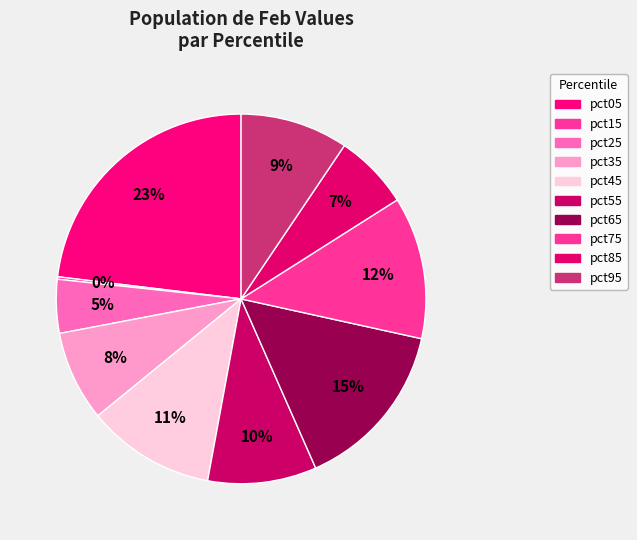

Is there any slice that represents more than half of the pie?

No